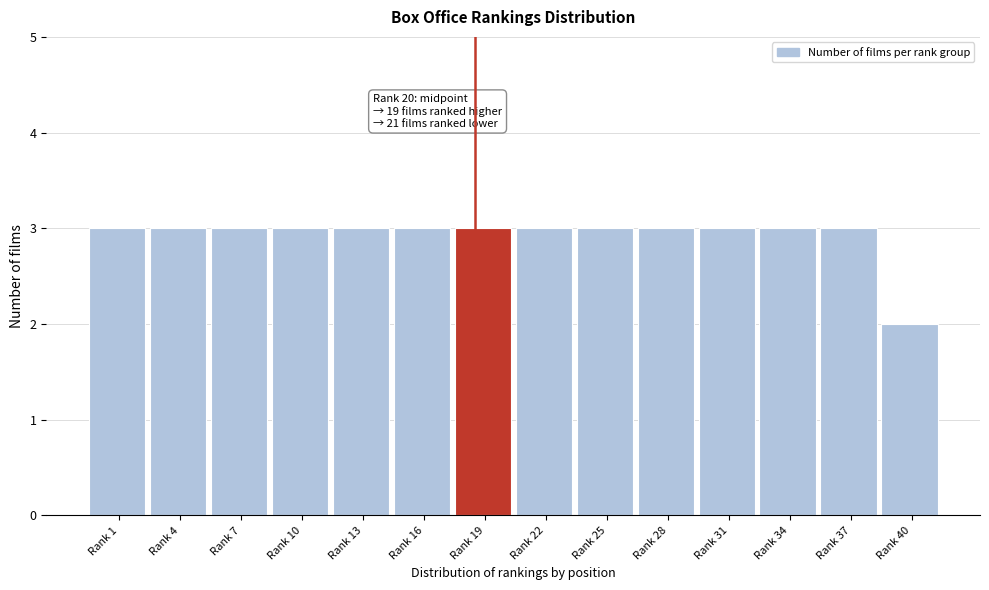

Reading left to right, extract all data points from this chart.

Rank 1=3	Rank 4=3	Rank 7=3	Rank 10=3	Rank 13=3	Rank 16=3	Rank 19=3	Rank 22=3	Rank 25=3	Rank 28=3	Rank 31=3	Rank 34=3	Rank 37=3	Rank 40=2